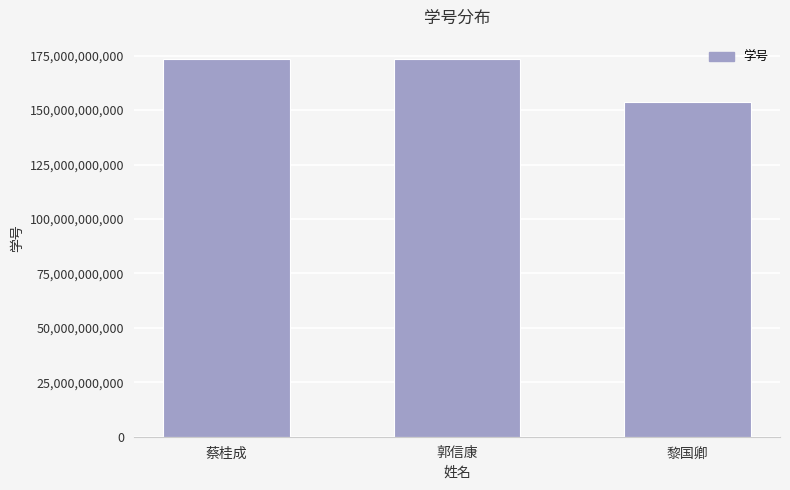

What position from the left is 蔡桂成?

1